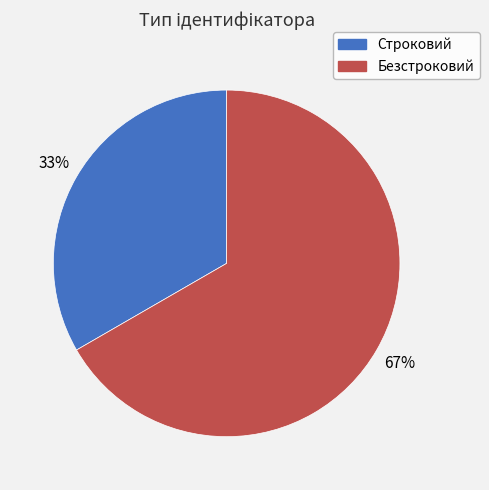

To the nearest percent, what percentage of the pie is Строковий?

33%